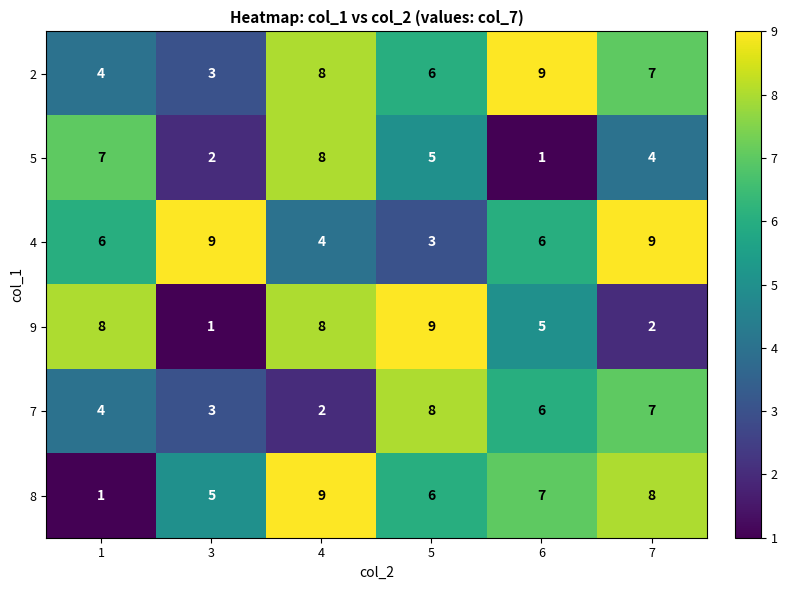

Which category has the lowest value in the 5 series?

6